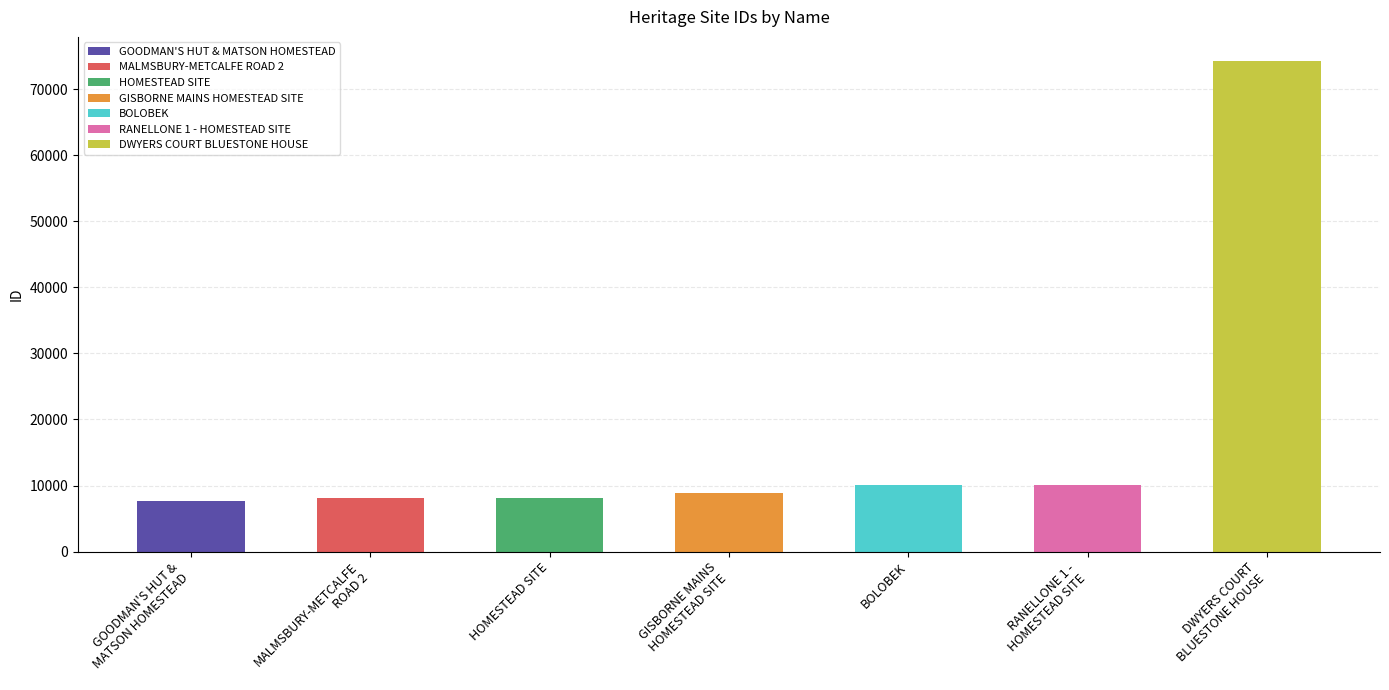

Reading right to left, what are all the values shown in this chart?

DWYERS COURT
BLUESTONE HOUSE=74194	RANELLONE 1 -
HOMESTEAD SITE=10149	BOLOBEK=10144	GISBORNE MAINS
HOMESTEAD SITE=8797	HOMESTEAD SITE=8160	MALMSBURY-METCALFE
ROAD 2=8143	GOODMAN'S HUT &
MATSON HOMESTEAD=7670